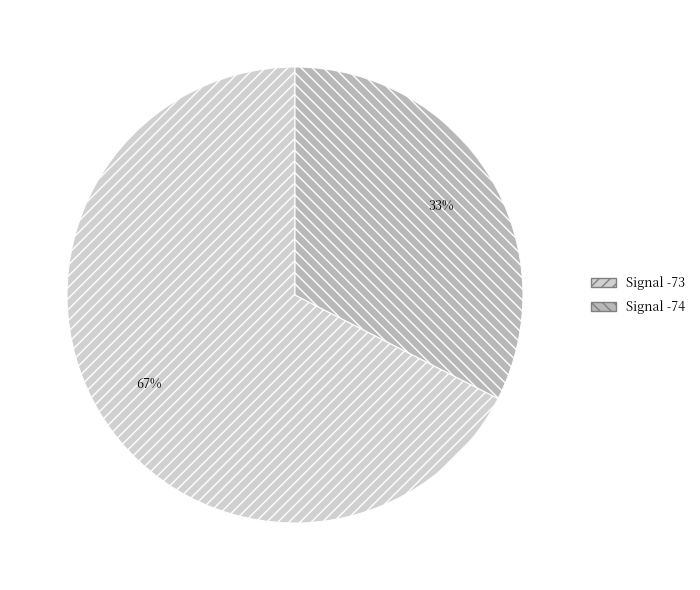

What is the largest slice in the pie chart?

Signal -73